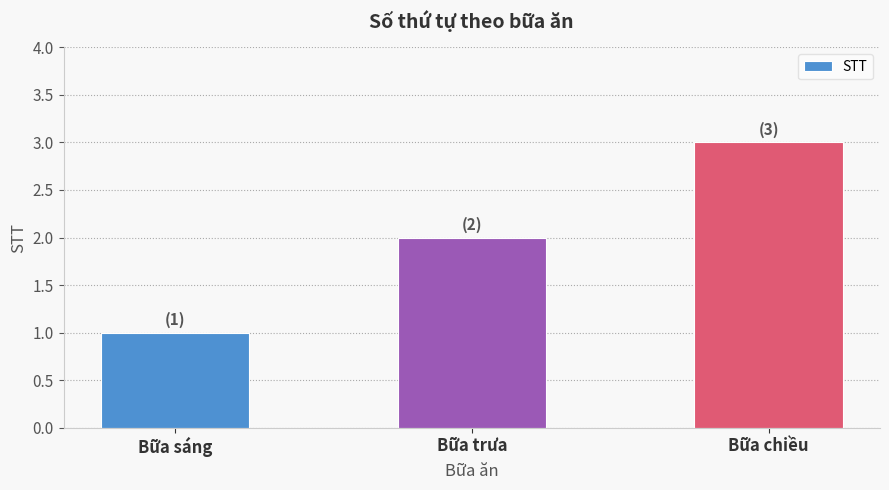

The chart shows a value of 2 at Bữa trưa. True or false?

True